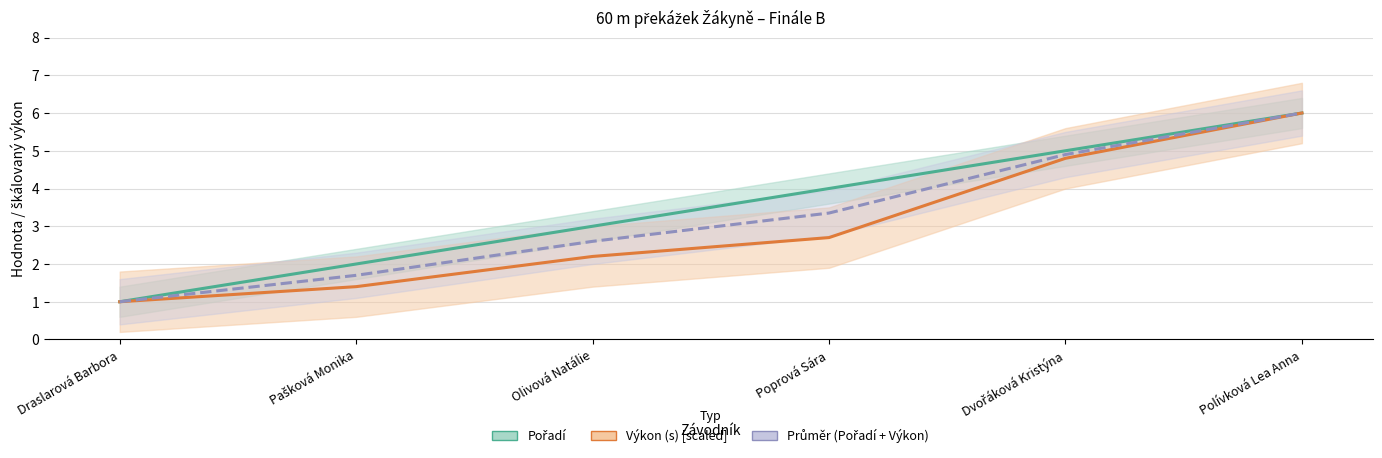

At how many categories does at least one series exceed 3?

3